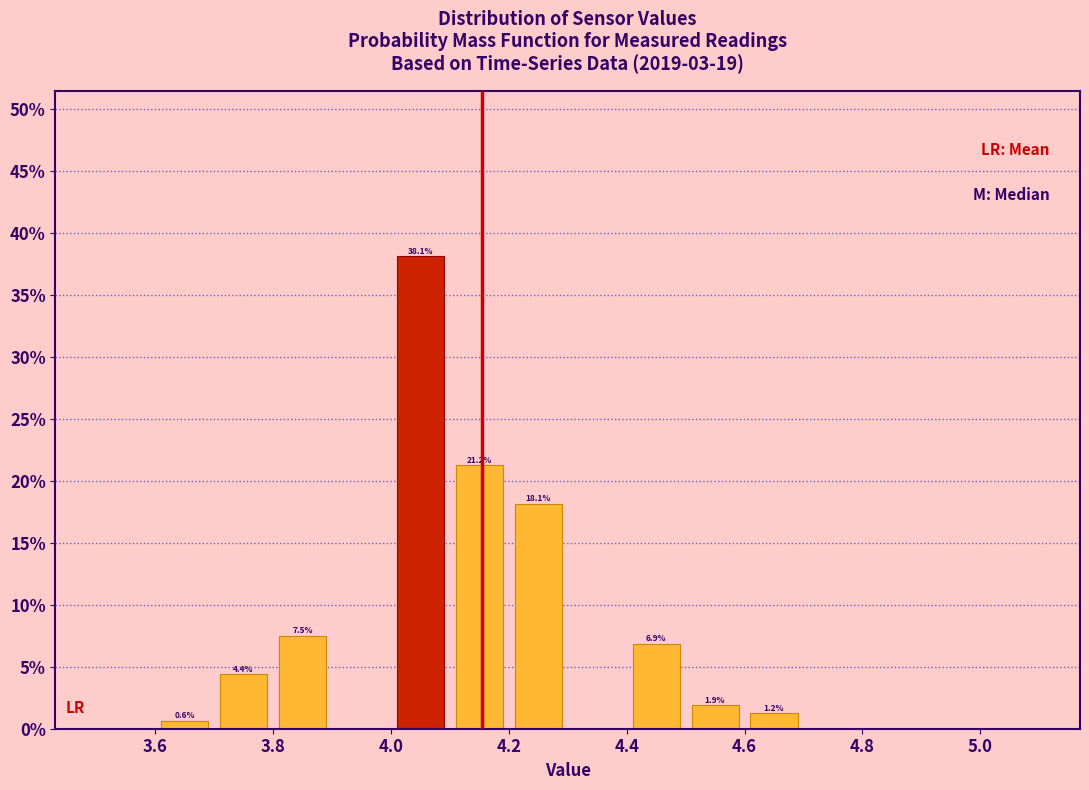

Over which range of the x-axis is the bar tallest?

4.0 to 4.1